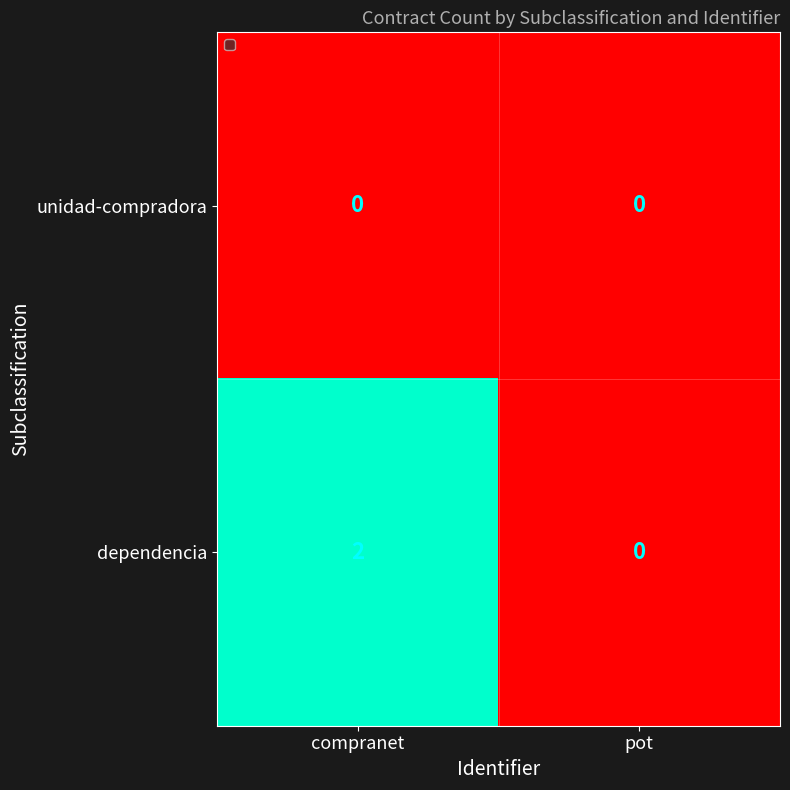

Which series has the largest total across all categories?

dependencia